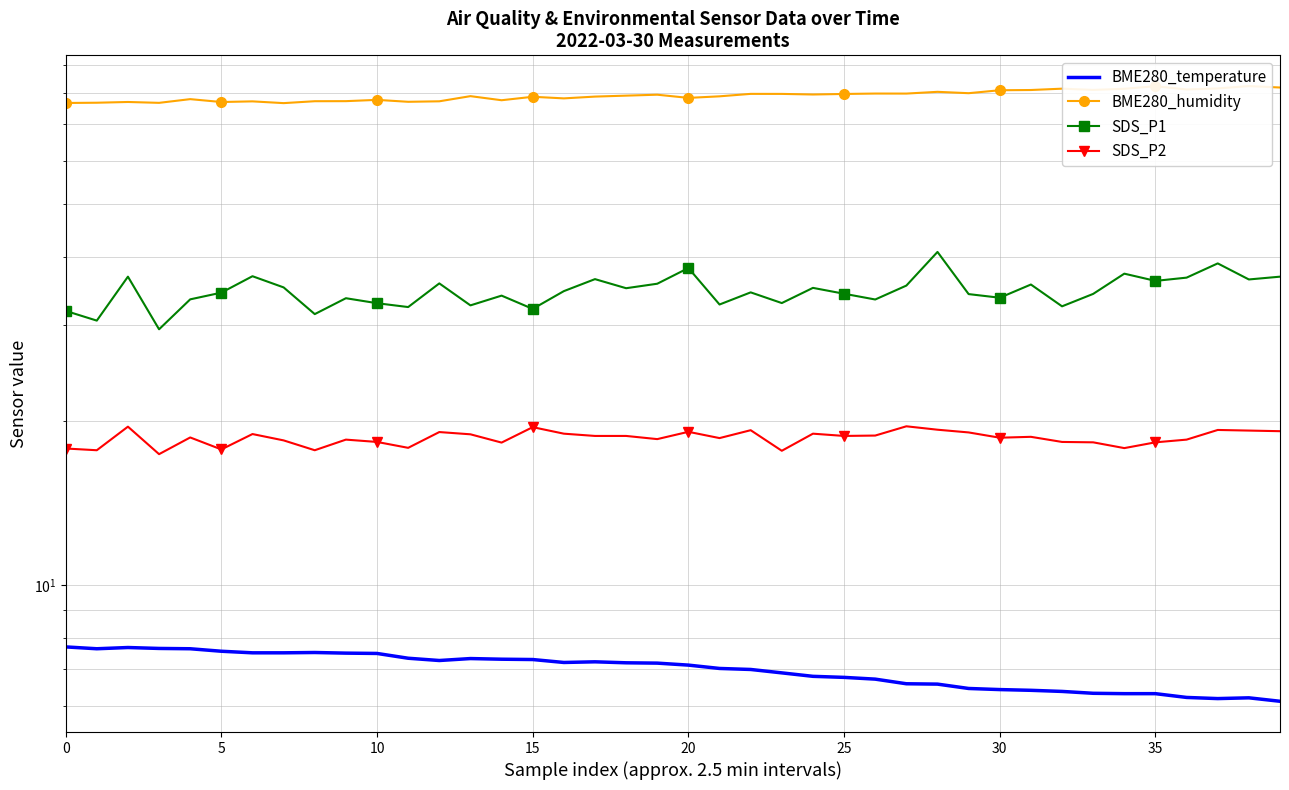

Reading left to right, transcribe all the data shown in this chart.

BME280_temperature: 7.7	7.6	7.7	7.7	7.6	7.6	7.5	7.5	7.5	7.5	7.5	7.3	7.3	7.3	7.3	7.3	7.2	7.2	7.2	7.2	7.1	7.0	7.0	6.9	6.8	6.8	6.7	6.6	6.6	6.5	6.4	6.4	6.4	6.3	6.3	6.3	6.2	6.2	6.2	6.1
BME280_humidity: 76.6	76.7	76.9	76.6	77.8	76.9	77.1	76.5	77.2	77.2	77.6	77.0	77.1	78.8	77.5	78.6	78.1	78.7	79.0	79.3	78.3	78.8	79.6	79.6	79.4	79.6	79.7	79.7	80.3	79.8	80.8	80.9	81.4	80.9	81.3	82.2	81.1	81.5	82.3	81.8
SDS_P1: 31.8	30.6	36.8	29.4	33.4	34.4	36.9	35.1	31.4	33.6	32.9	32.4	35.8	32.6	34.0	32.1	34.6	36.4	35.0	35.7	38.1	32.7	34.4	32.9	35.1	34.2	33.4	35.4	40.8	34.2	33.6	35.6	32.5	34.2	37.2	36.1	36.6	38.9	36.4	36.8
SDS_P2: 17.8	17.7	19.5	17.4	18.6	17.7	18.9	18.4	17.7	18.5	18.3	17.9	19.1	18.9	18.2	19.5	18.9	18.8	18.8	18.5	19.1	18.6	19.2	17.6	18.9	18.8	18.8	19.6	19.3	19.1	18.6	18.7	18.3	18.3	17.8	18.3	18.5	19.2	19.2	19.1